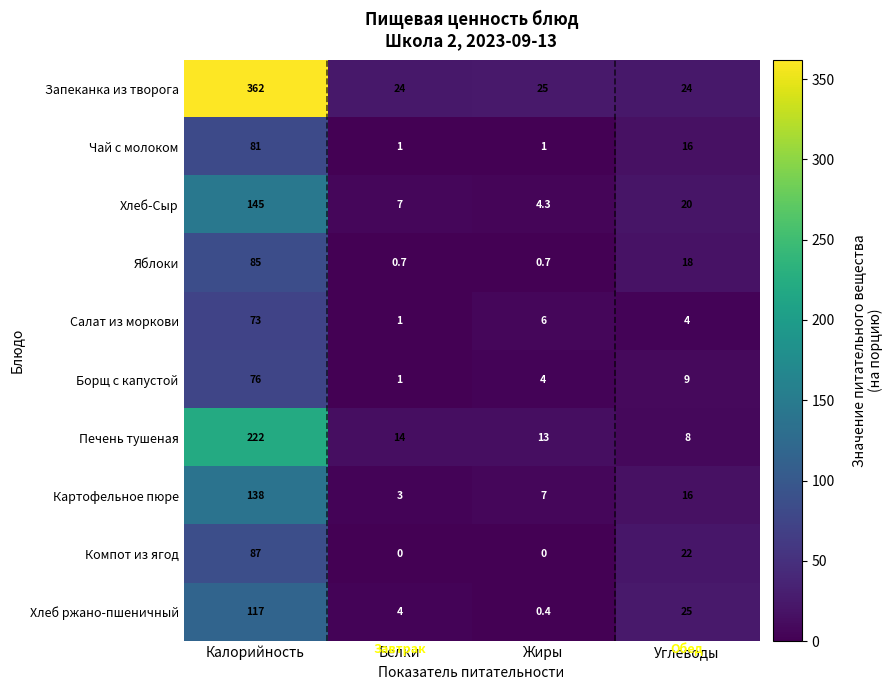

At which category is the sum across all series the highest?

Калорийность